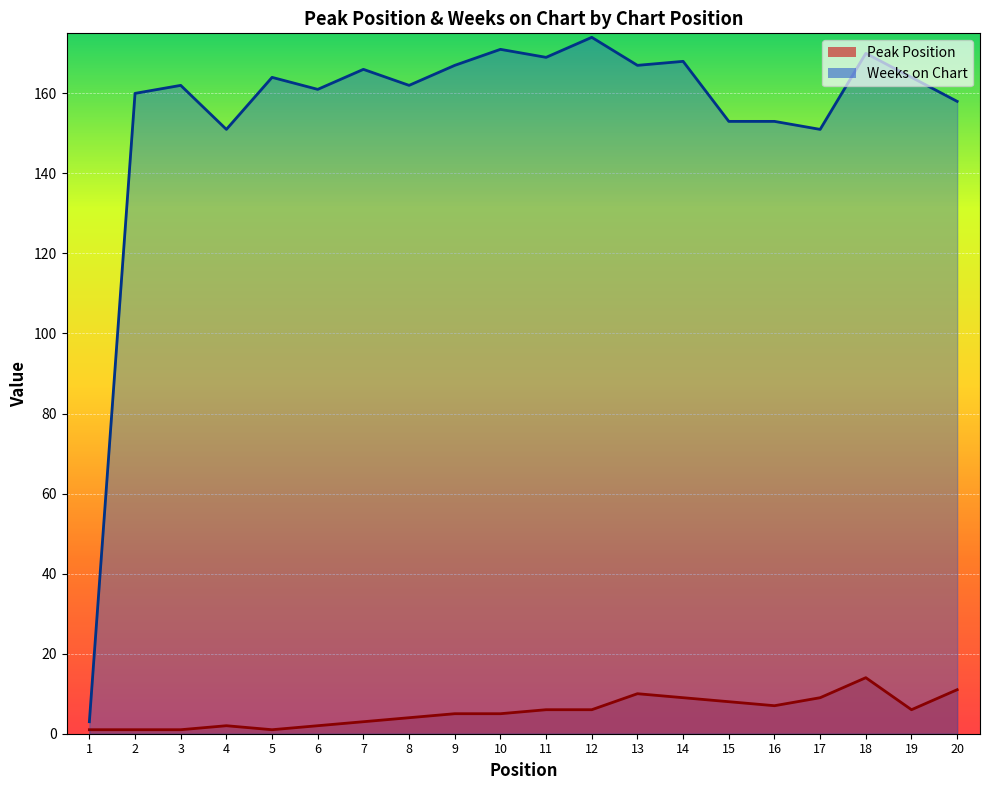

True or false: Weeks on Chart has more than 0 interior local peaks.

True